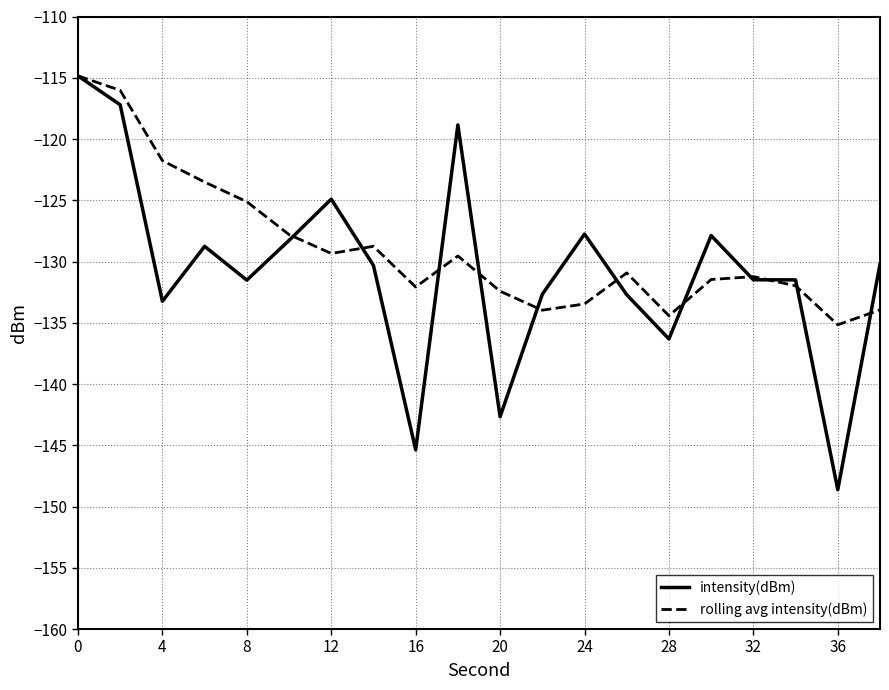

What is the lowest value of the rolling avg intensity(dBm) series?

-135.2